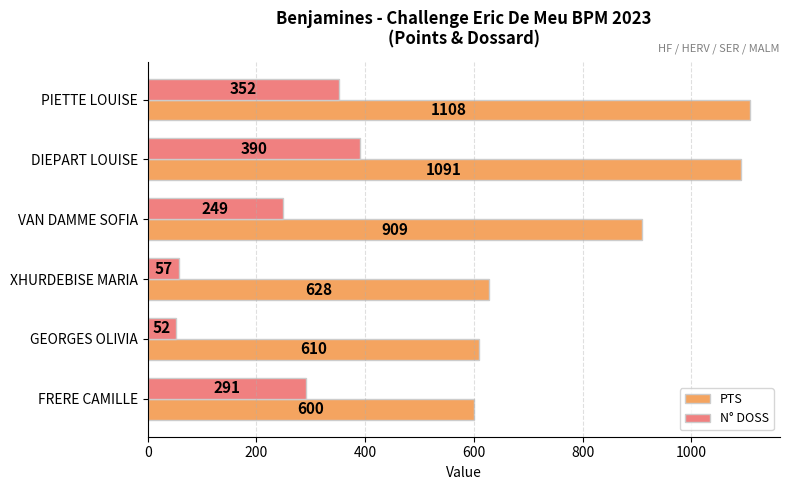

What is the difference between the second highest and second lowest values in the PTS series?

481